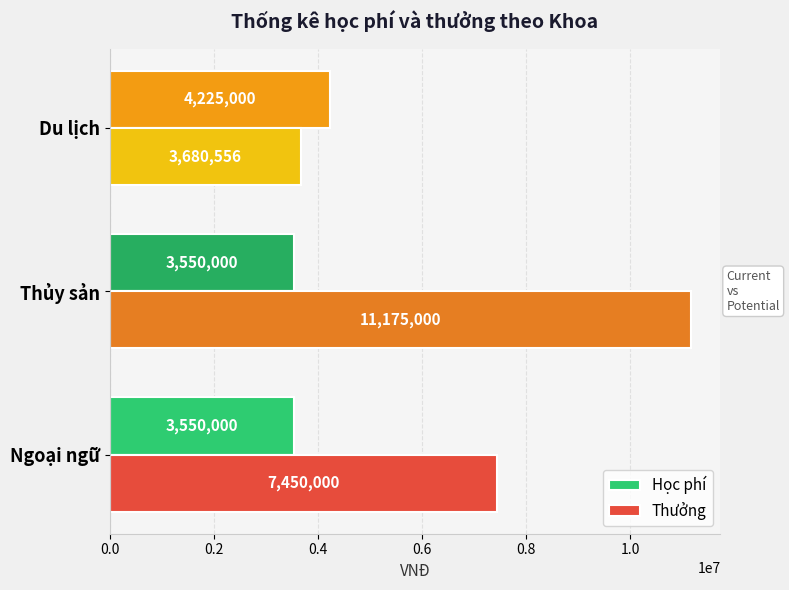

Is it true that Học phí equals 5907698 at Ngoại ngữ?

False